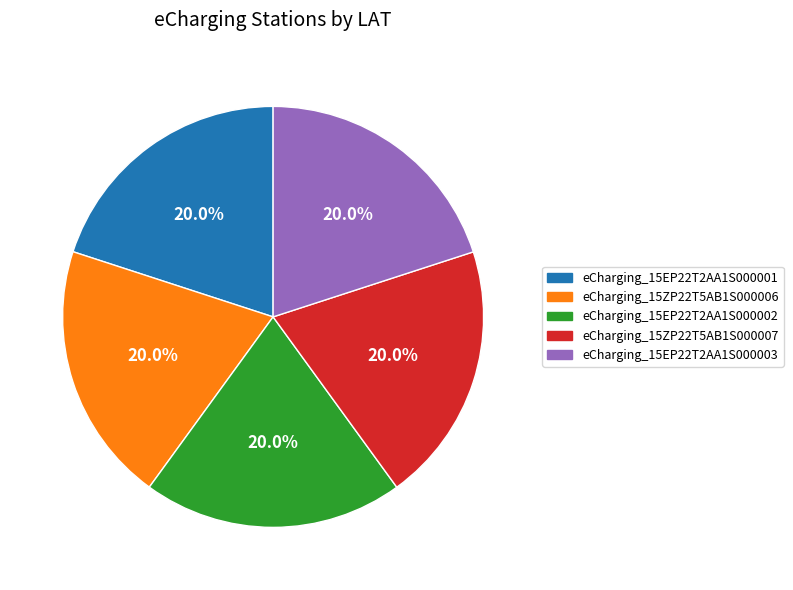

Do eCharging_15ZP22T5AB1S000006 and eCharging_15EP22T2AA1S000002 together represent more than half of the pie?

No